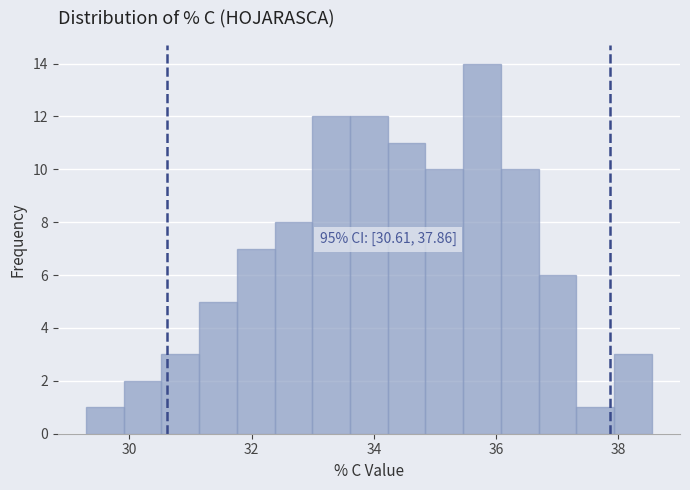

Read against the x-axis, roughly where is the centre of the tallest bar?

35.8